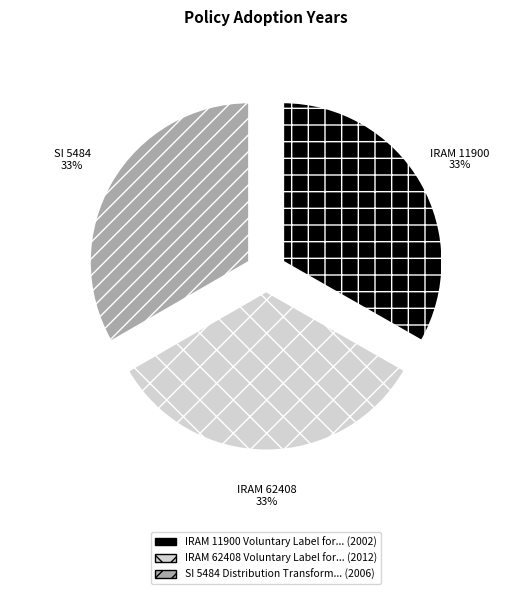

To the nearest percent, what is the average slice percentage?

33%